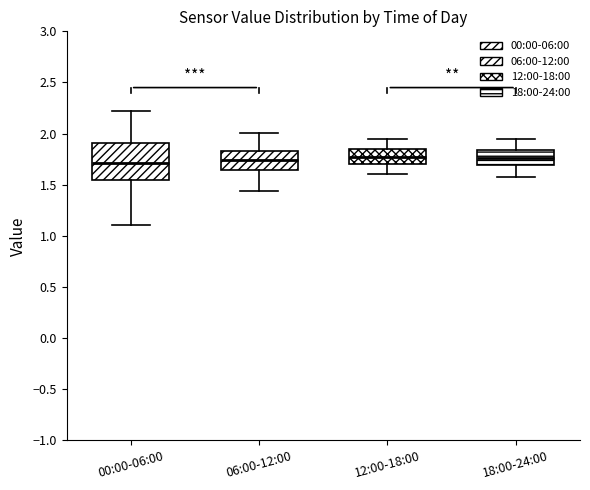

Reading left to right, read every box against the y-axis: the position of its median line, the range the box covers, and the ends of its whiskers. The values are not printed on the chart, so give them approximately, as read against the axis.

00:00-06:00: median 1.70, box 1.55 to 1.90, whiskers 1.10 to 2.20
06:00-12:00: median 1.75, box 1.65 to 1.85, whiskers 1.45 to 2.00
12:00-18:00: median 1.75, box 1.70 to 1.85, whiskers 1.60 to 1.95
18:00-24:00: median 1.75, box 1.70 to 1.85, whiskers 1.60 to 1.95